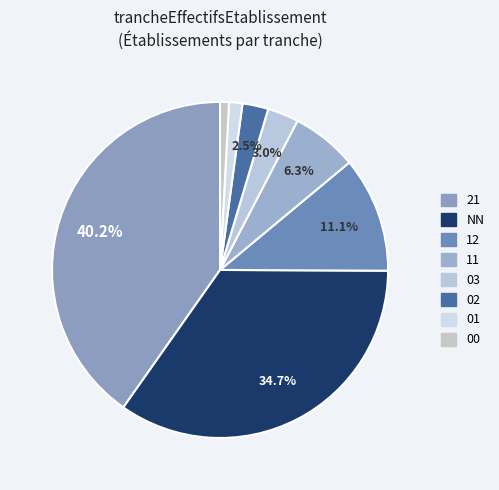

Count the number of slices in the pie.

8